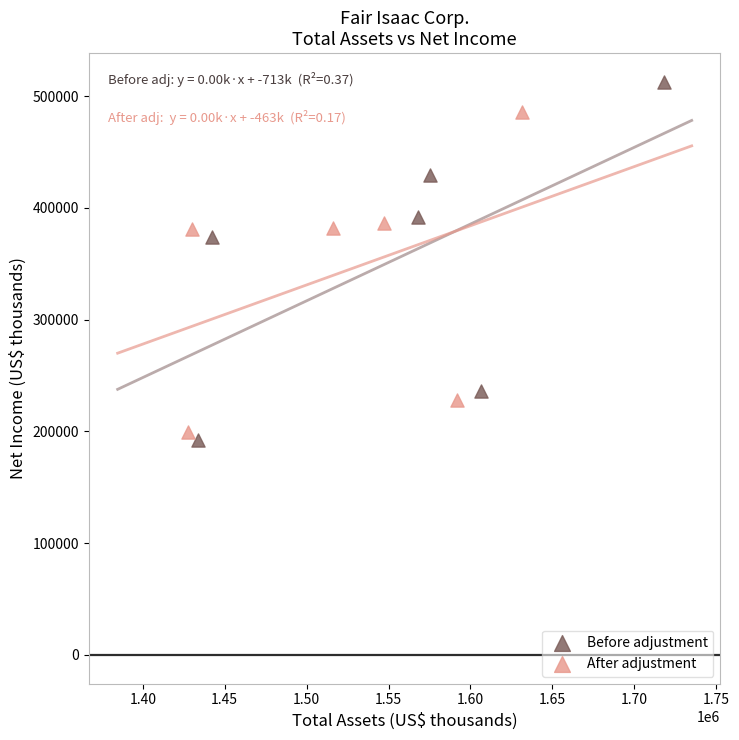

What are all the series names shown in the legend?

Before adjustment, After adjustment